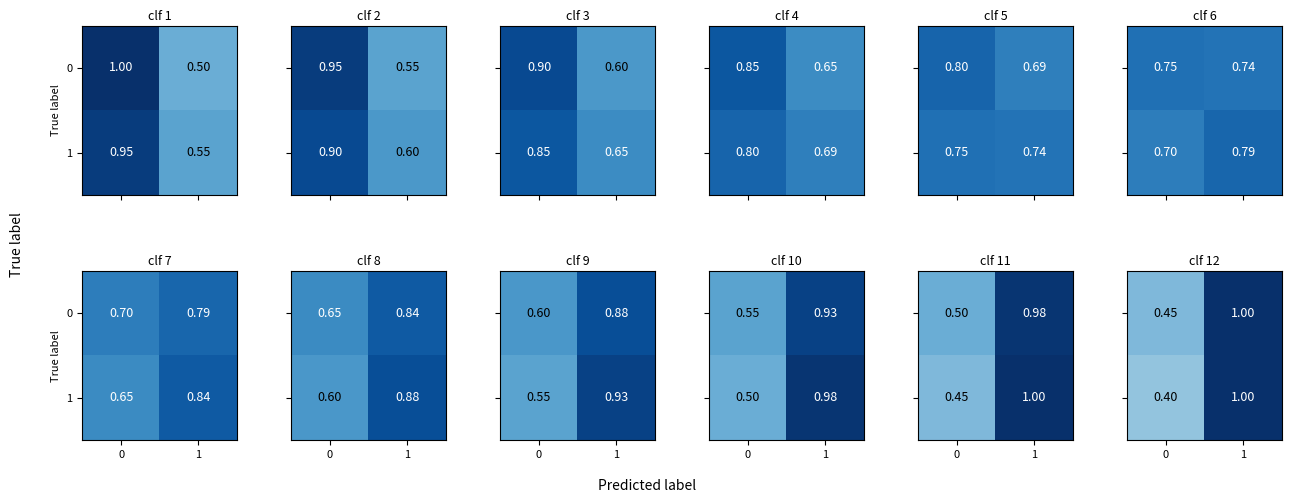

Is it true that 1 equals 1.0 at 1?

True